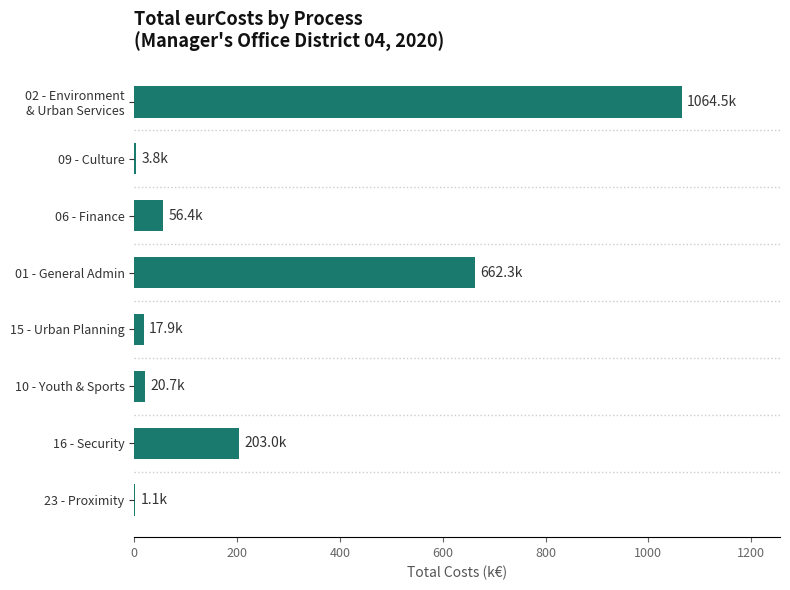

What is the change in value from 06 - Finance to 01 - General Admin?

+605.9